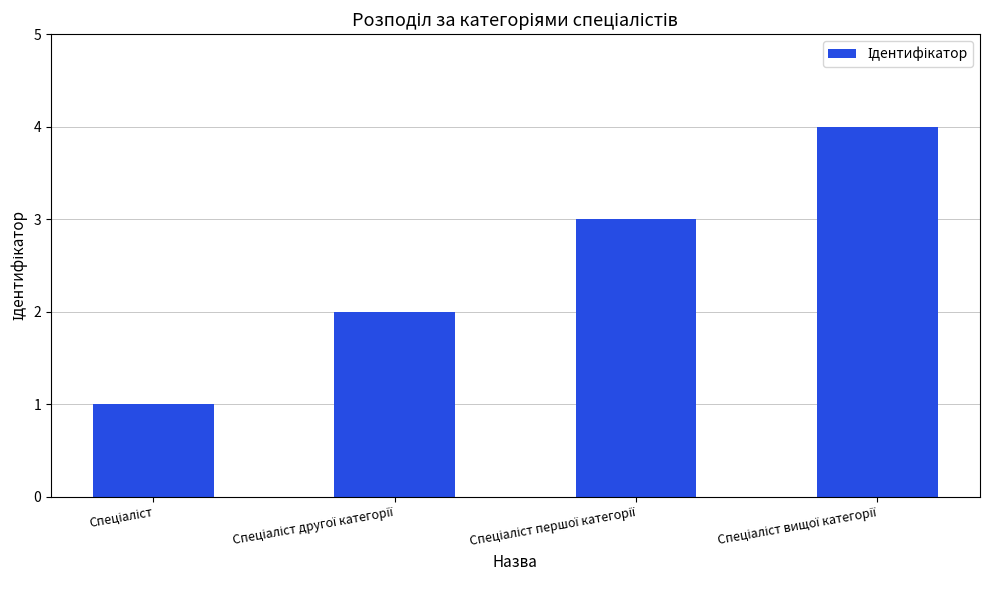

What is the sum of all values?

10